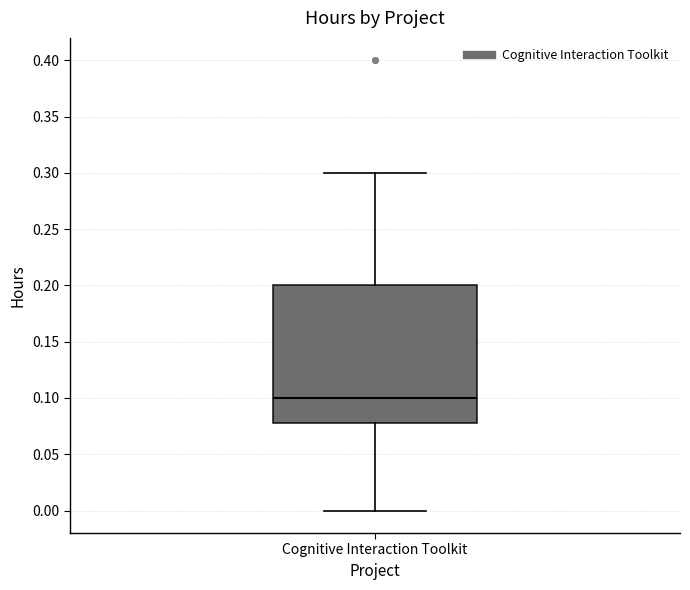

Transcribe this box plot: give where the median line is, the range the box spans, and where the two whiskers end, as read against the y-axis. The values are not printed on the chart, so give them approximately, as read against the axis.

median 0.10, box 0.08 to 0.20, whiskers 0.00 to 0.30